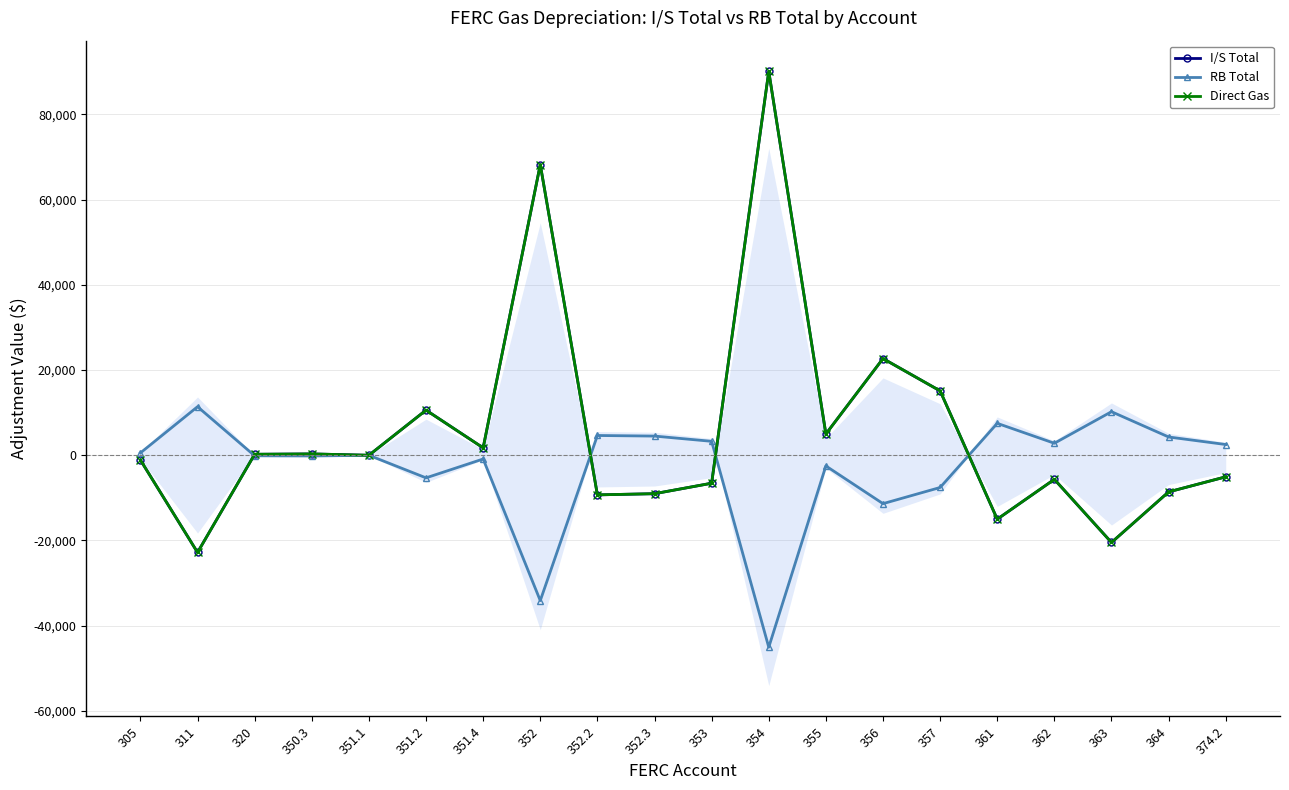

Is the value of Direct Gas at 363 greater than the value of I/S Total at 363?

No